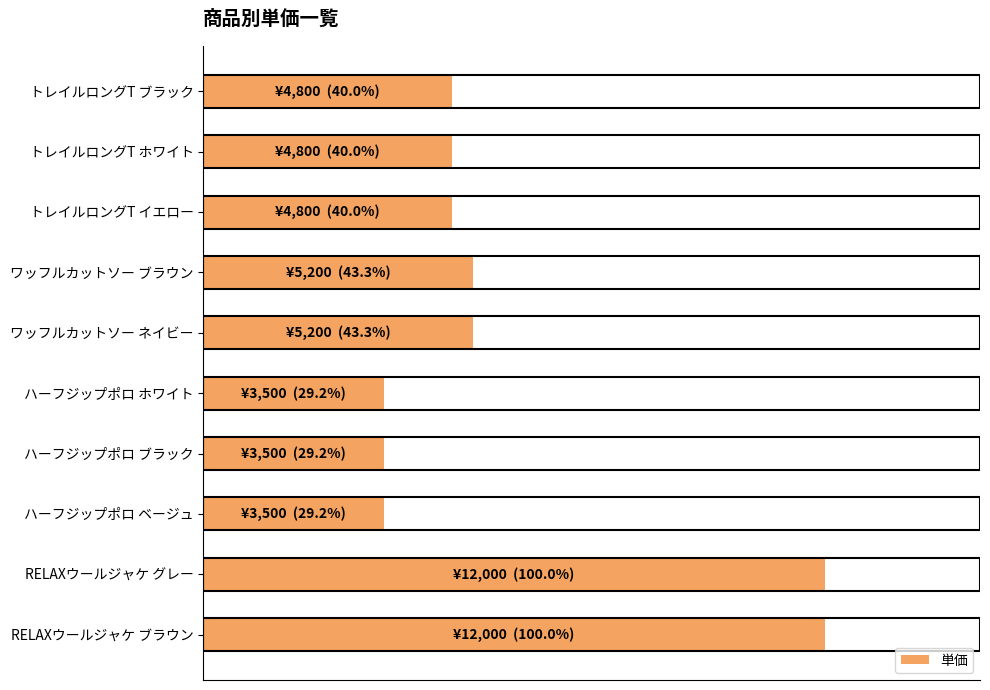

What is the maximum value shown in the chart?

12000